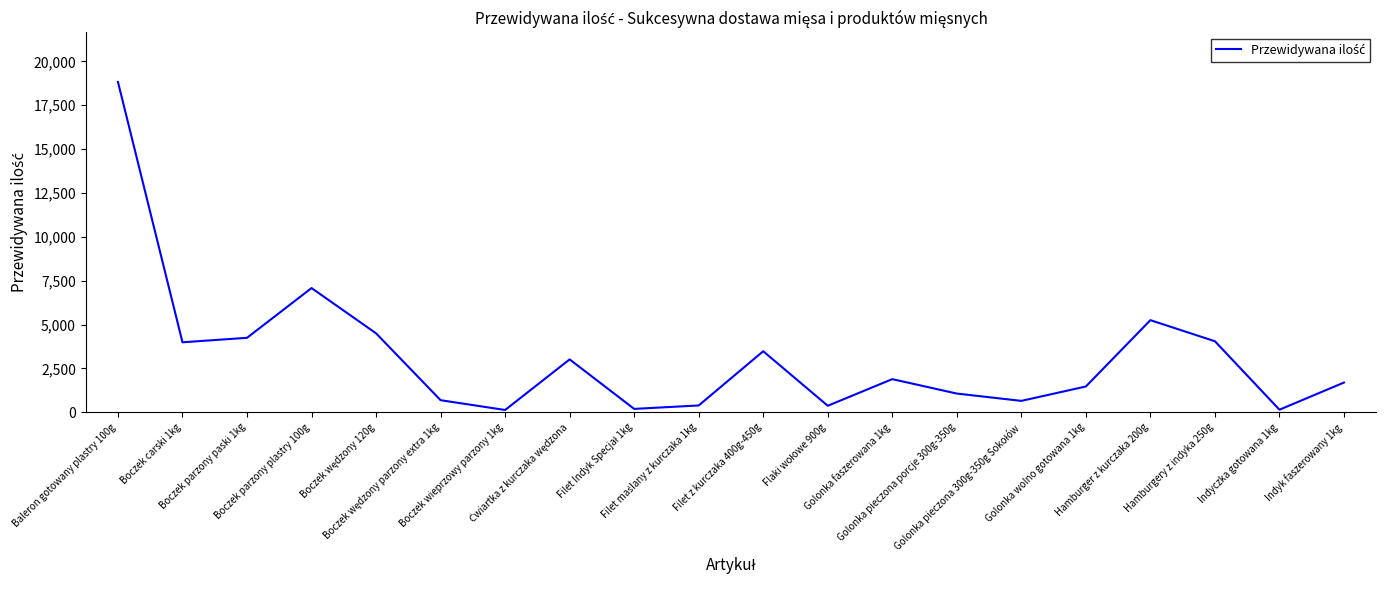

What is the greatest value displayed?

18825